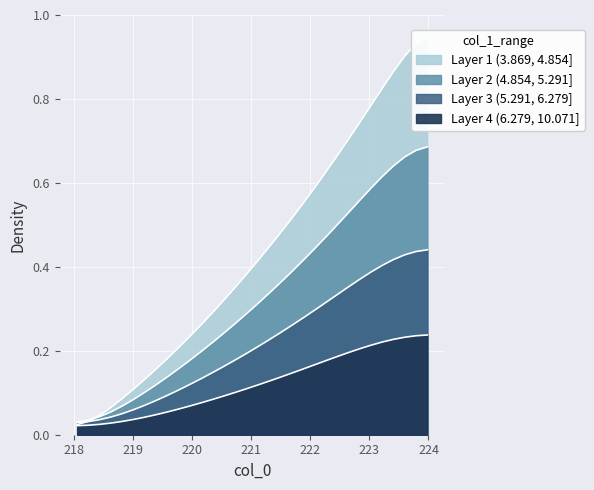

True or false: the data shows 0.3 at 220.1623.

True